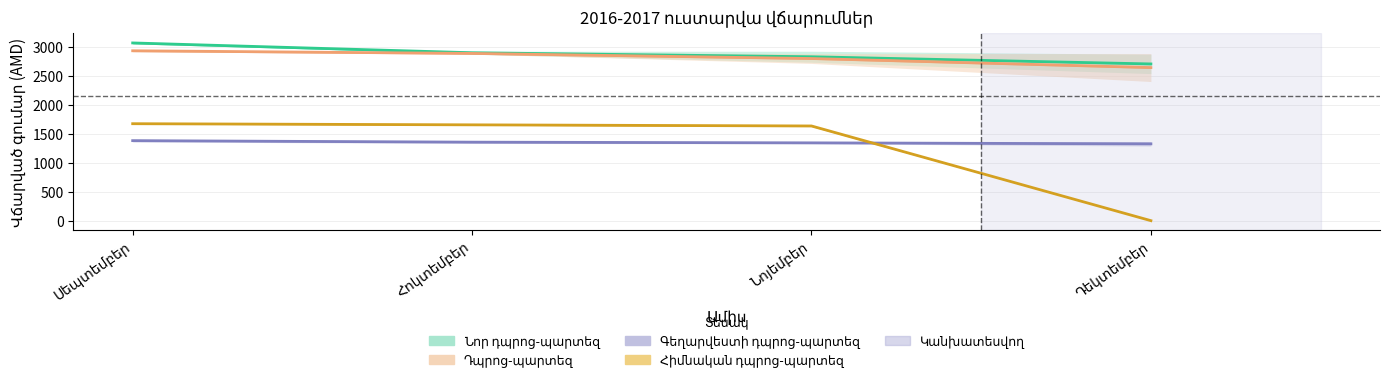

At how many categories does at least one series exceed 700?

4